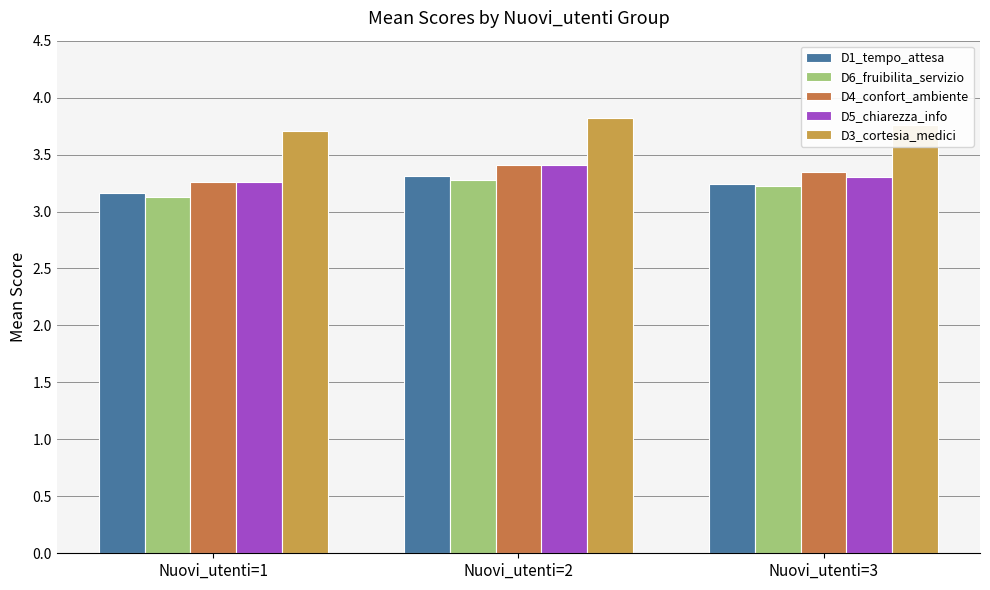

What is the sum of all D1_tempo_attesa values?

9.7